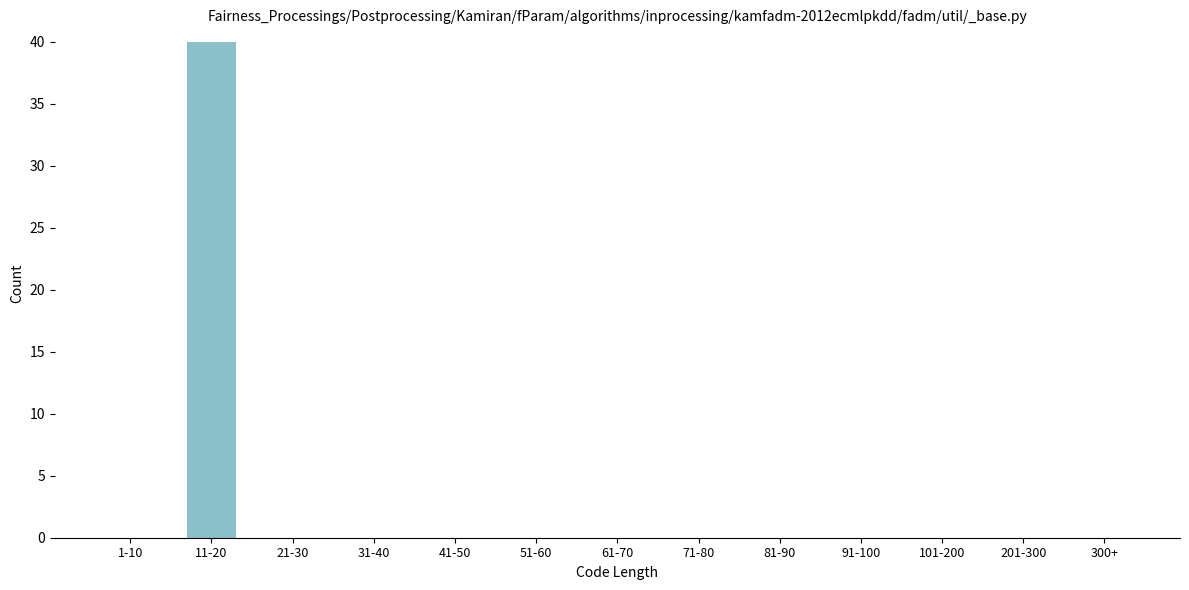

Reading left to right, extract all data points from this chart.

1-10=0	11-20=40	21-30=0	31-40=0	41-50=0	51-60=0	61-70=0	71-80=0	81-90=0	91-100=0	101-200=0	201-300=0	300+=0